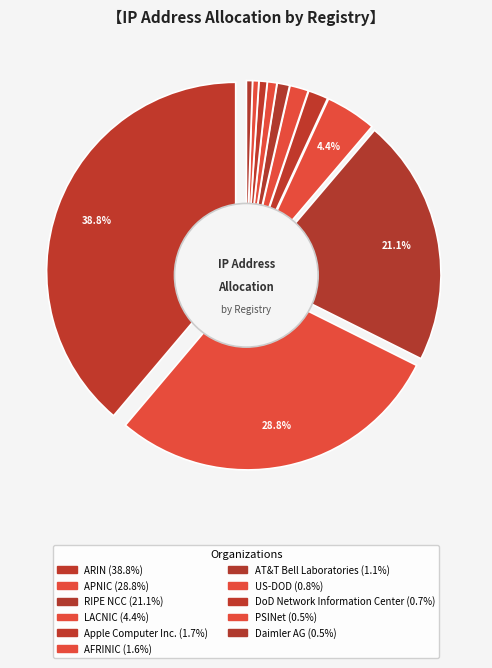

What is the total percentage of ARIN and US-DOD?

39.6%